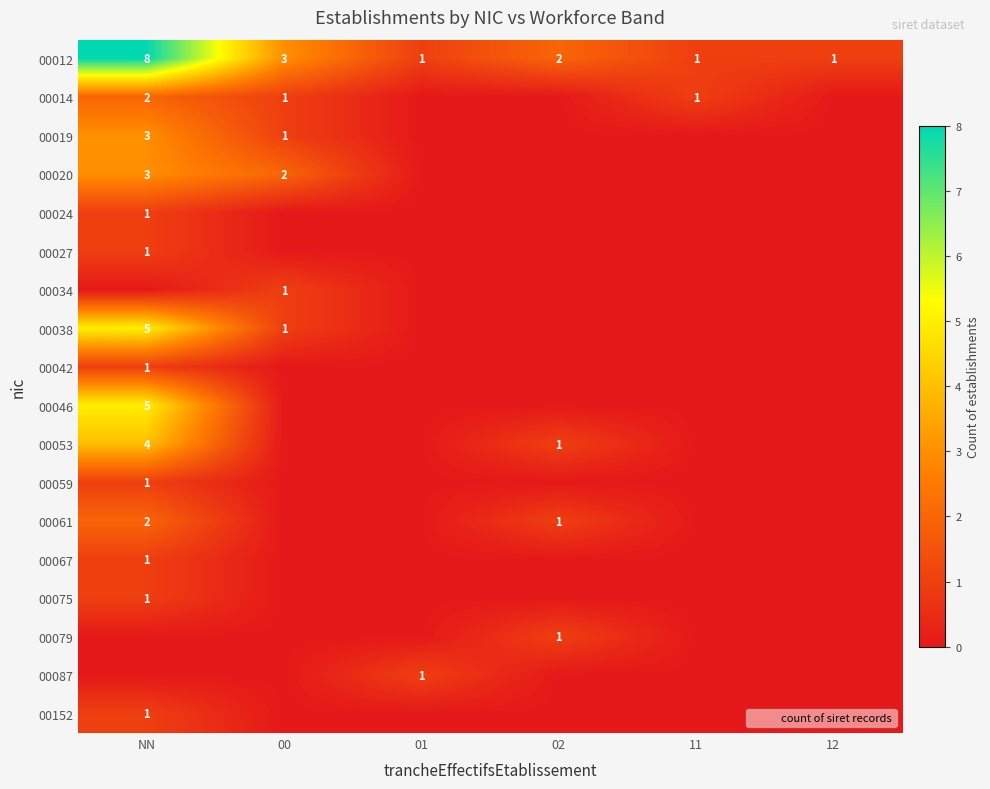

What is the sum of the 00019 values at 11 and NN?

3